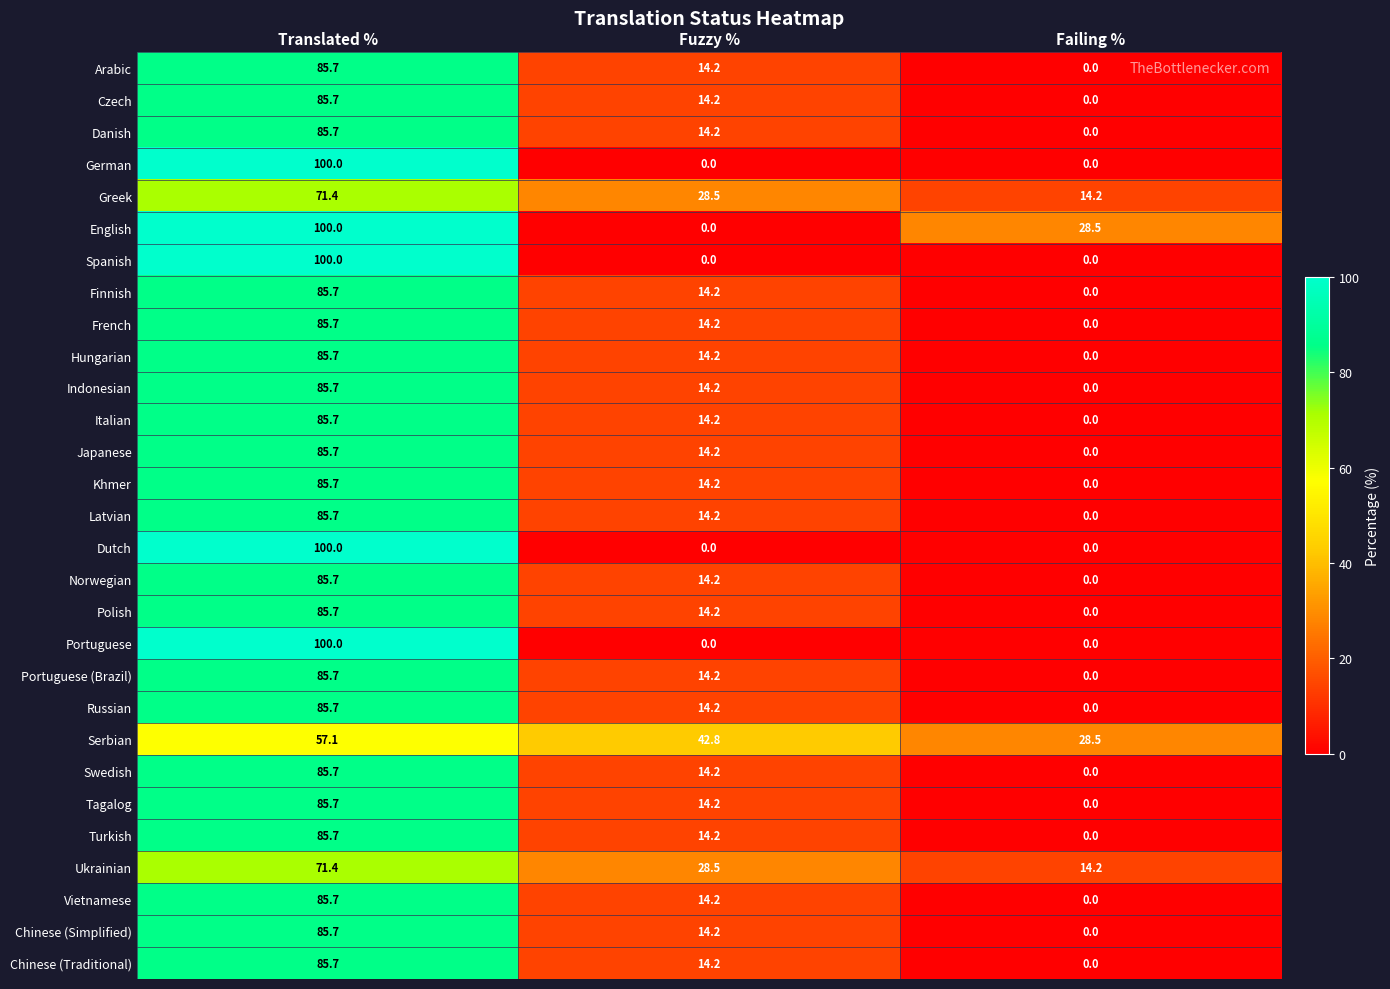

At which label does Turkish reach its peak?

Translated %